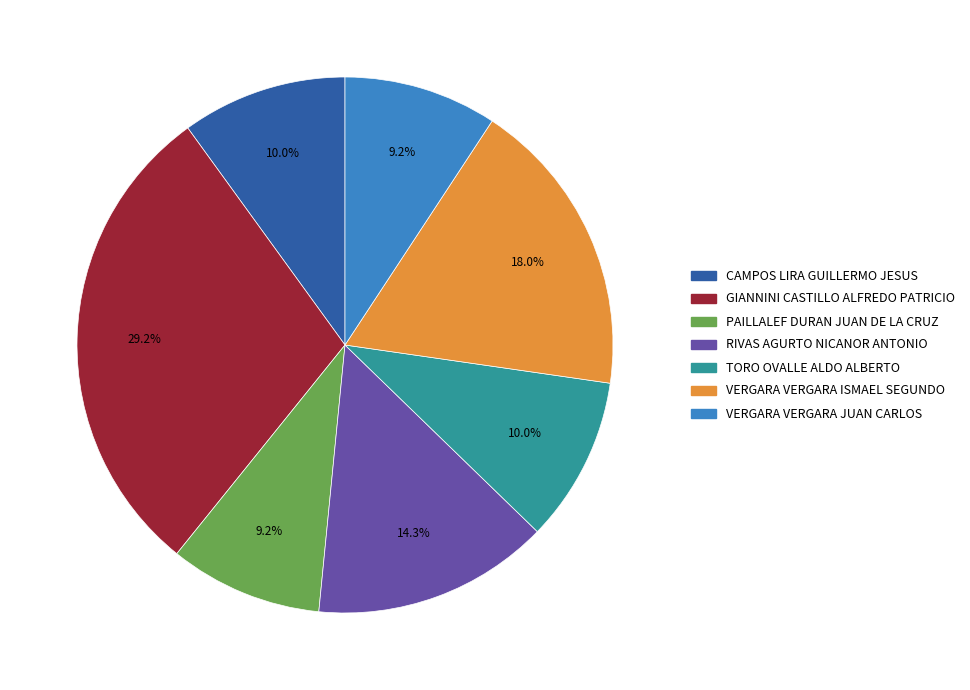

To the nearest percent, what is the combined percentage of PAILLALEF DURAN JUAN DE LA CRUZ and GIANNINI CASTILLO ALFREDO PATRICIO?

38%